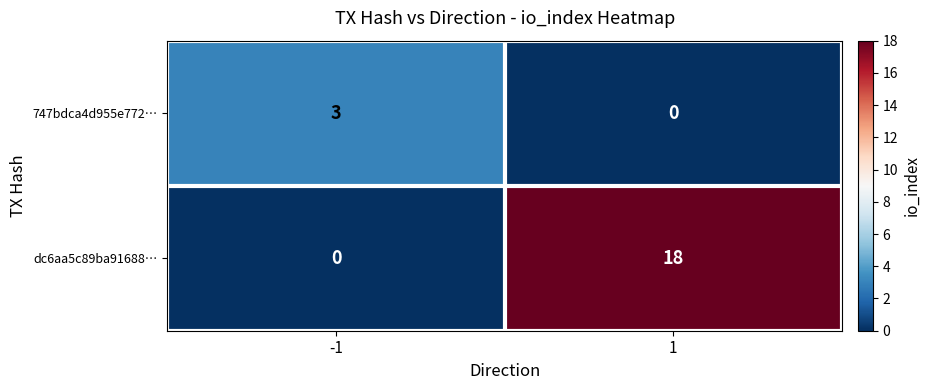

Which series has the largest total across all categories?

dc6aa5c89ba91688…